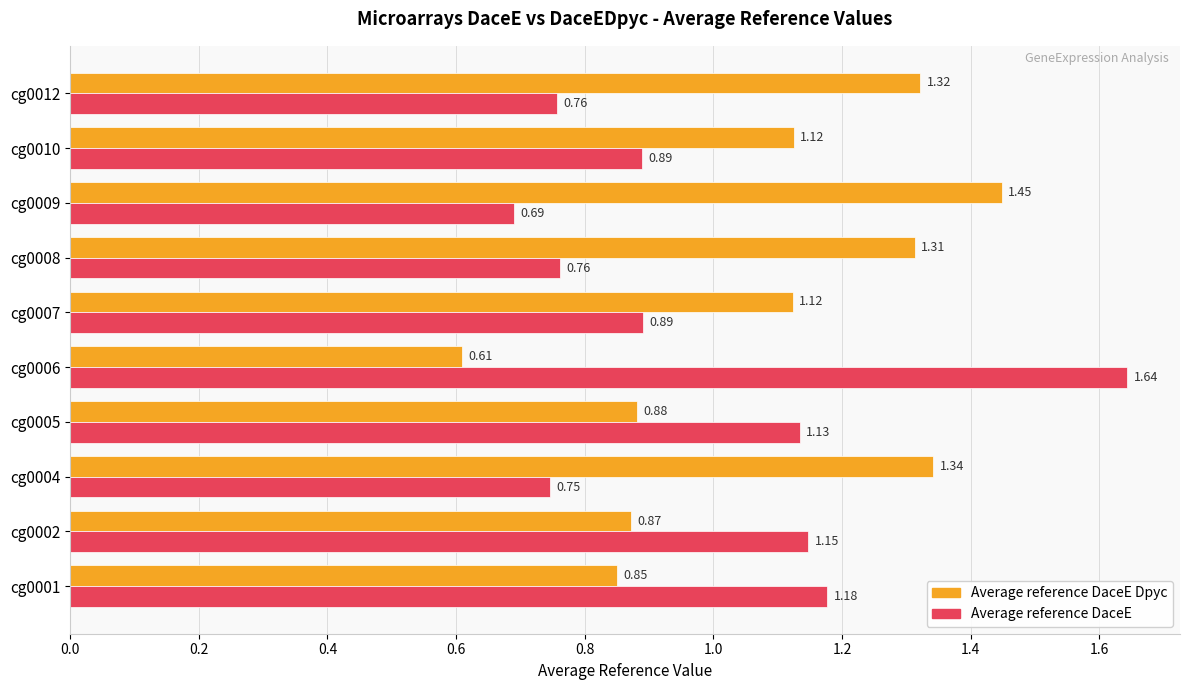

At which category is the sum across all series the highest?

cg0006